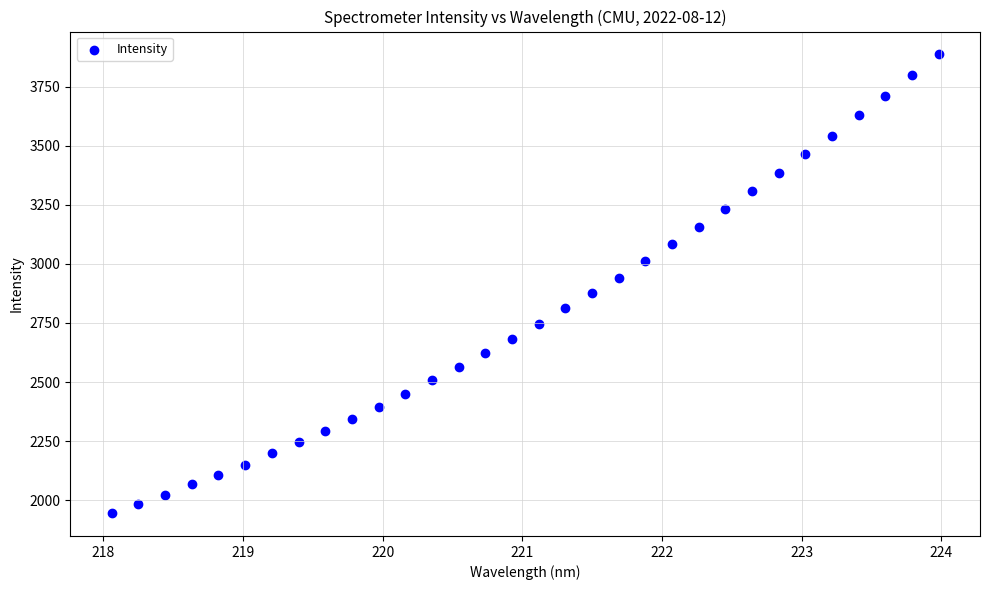

What is the range of X values (max minus min)?

5.9